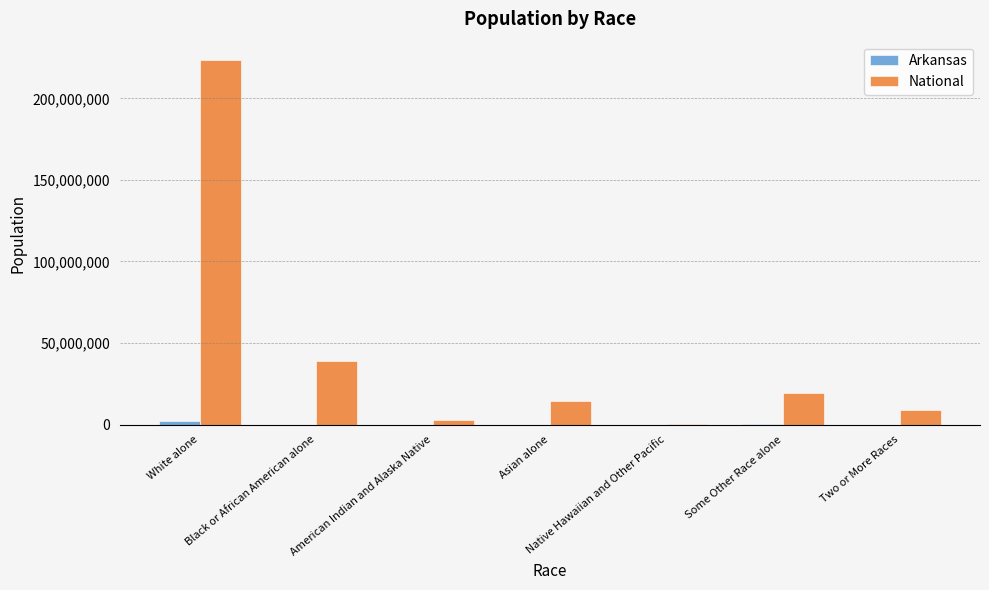

How many data points does each series have?

7